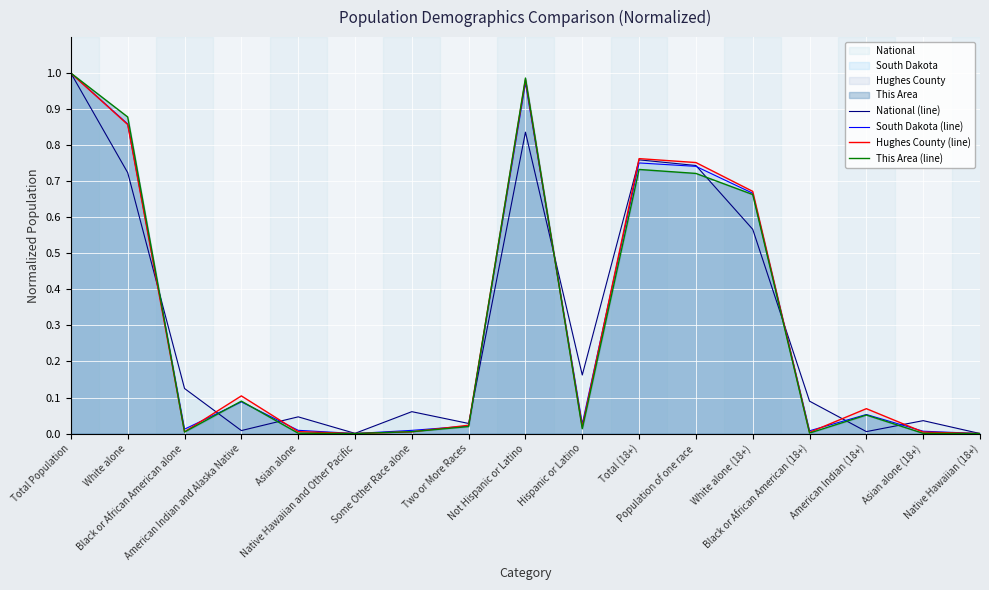

How many times do This Area (line) and South Dakota (line) cross each other?

5